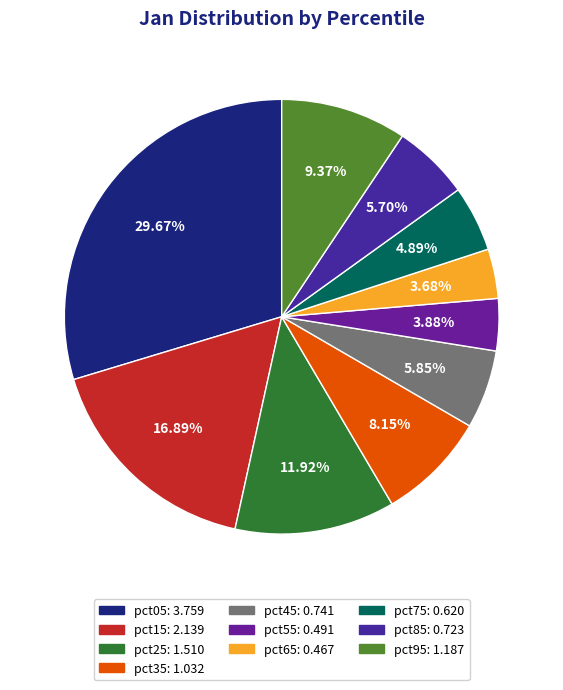

What percentage is the pct35 slice, to the nearest percent?

8%